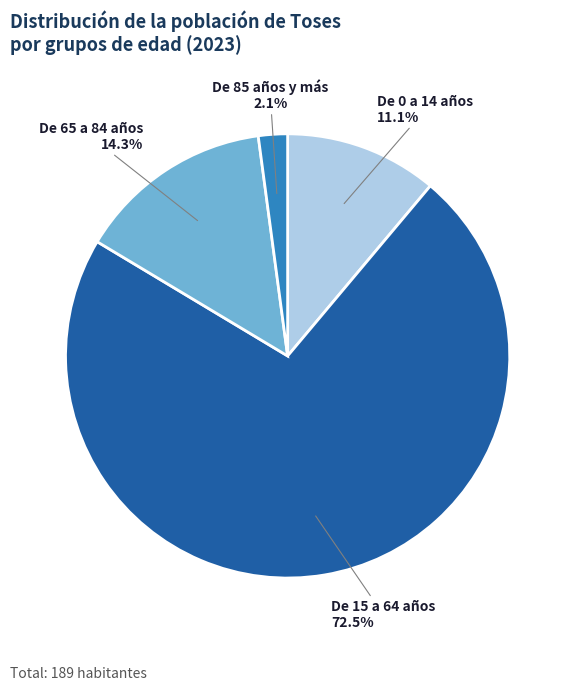

Between De 65 a 84 años and De 0 a 14 años, which is larger?

De 65 a 84 años